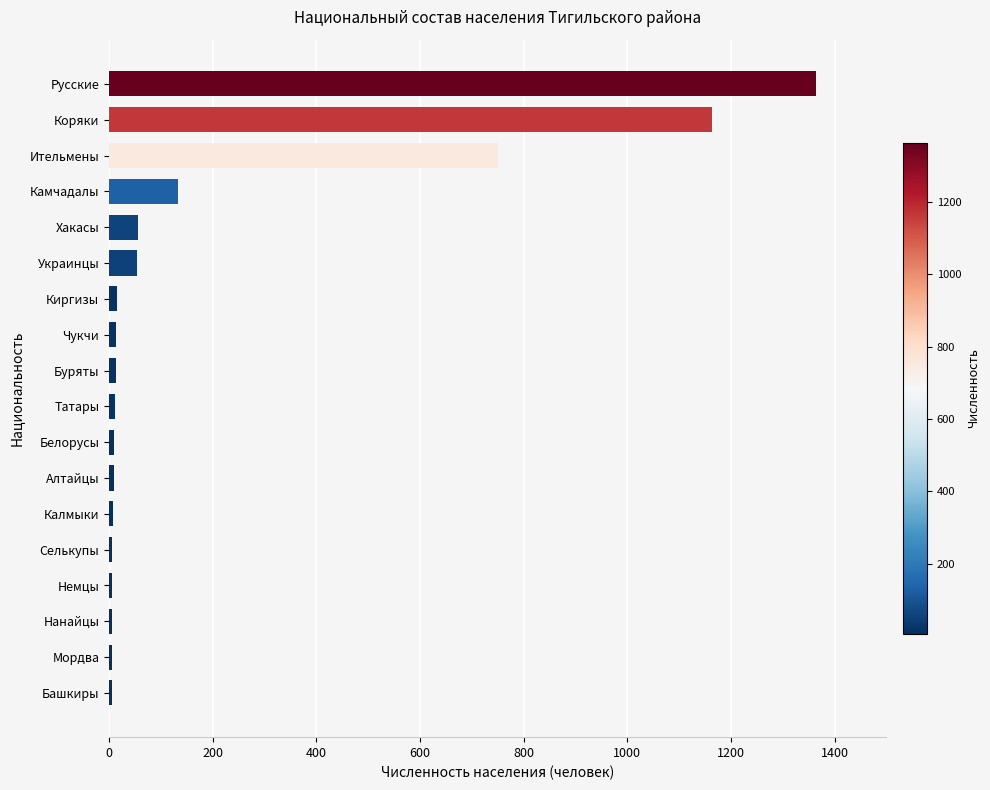

What is the difference between the maximum and second lowest values?

1357